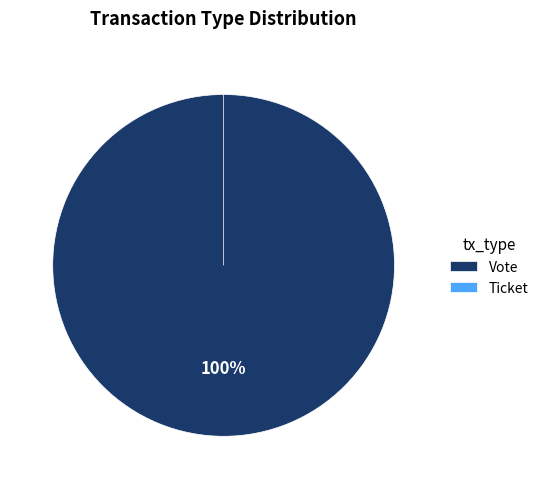

To the nearest percent, what is the difference between the largest and smallest slice percentages?

100%